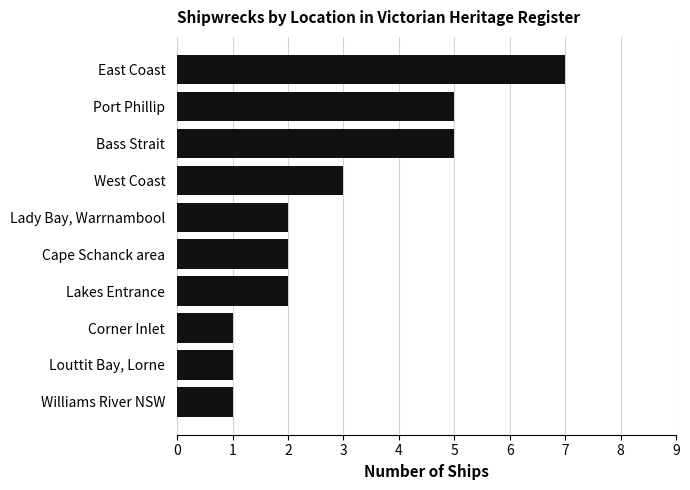

Between Lady Bay, Warrnambool and Port Phillip, which is larger?

Port Phillip